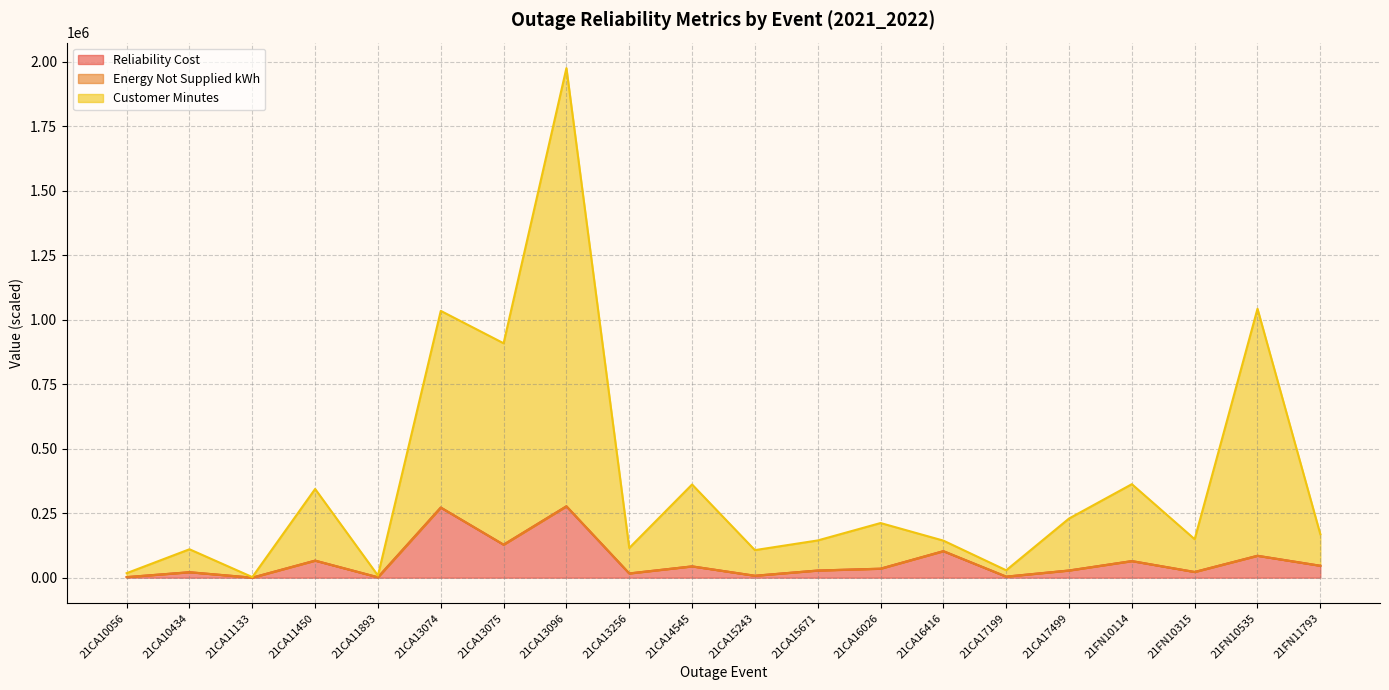

How many distinct data groups are displayed?

3